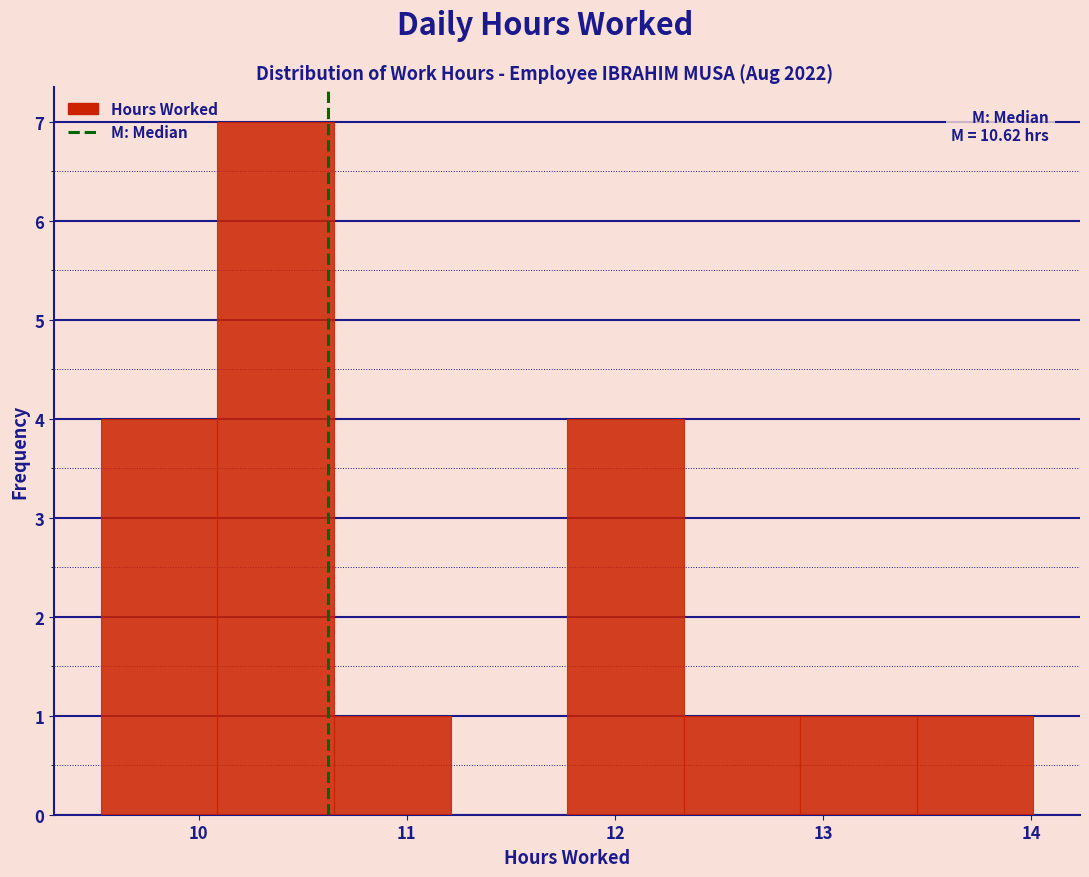

Which range on the x-axis has the tallest bar?

10.09 to 10.65